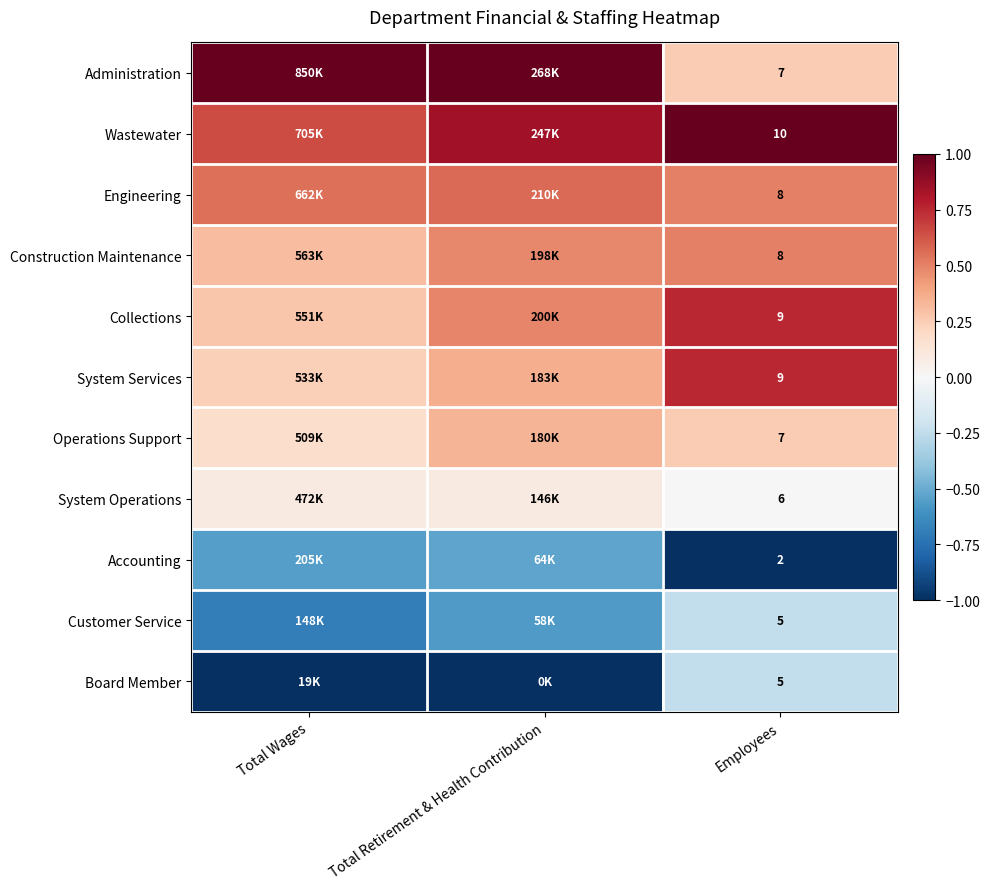

Which series has the widest spread of values?

Administration